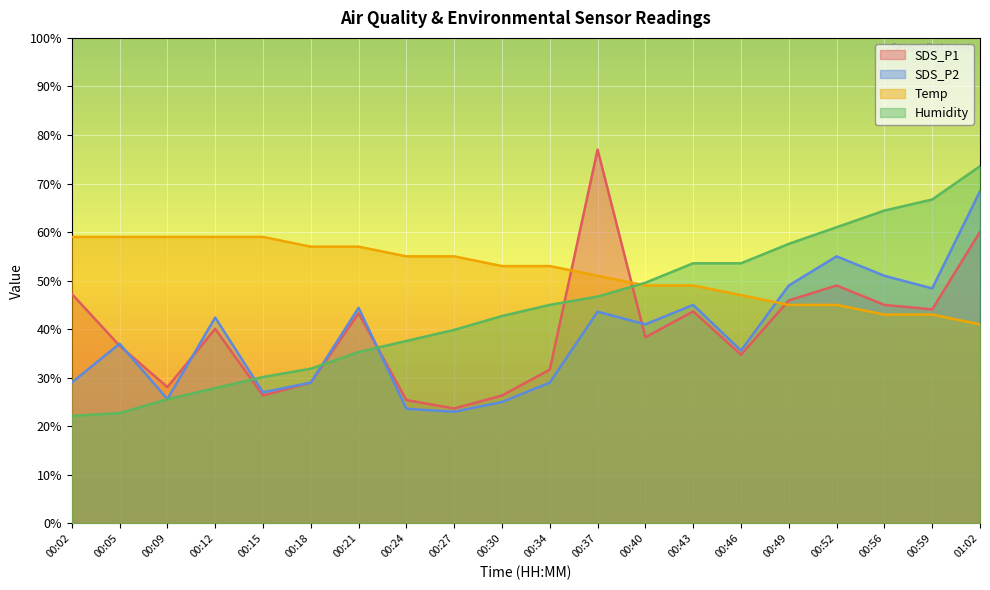

List the series in order of their peak value, highest first.

SDS_P1, Humidity, SDS_P2, Temp